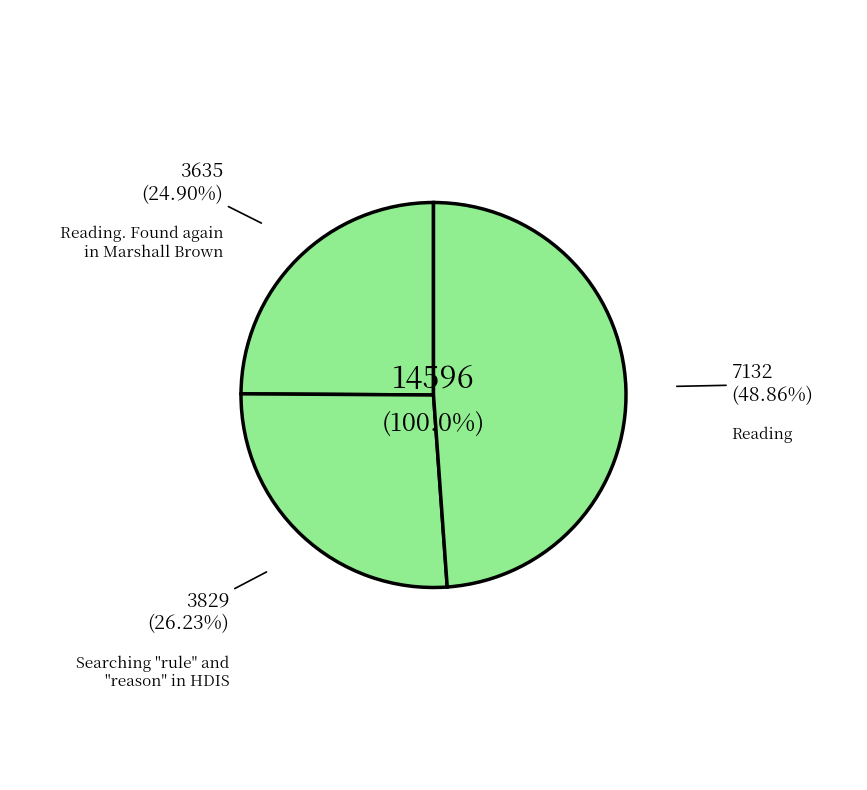

To the nearest percent, what percentage of the pie is Reading. Found again in Marshall Brown?

25%